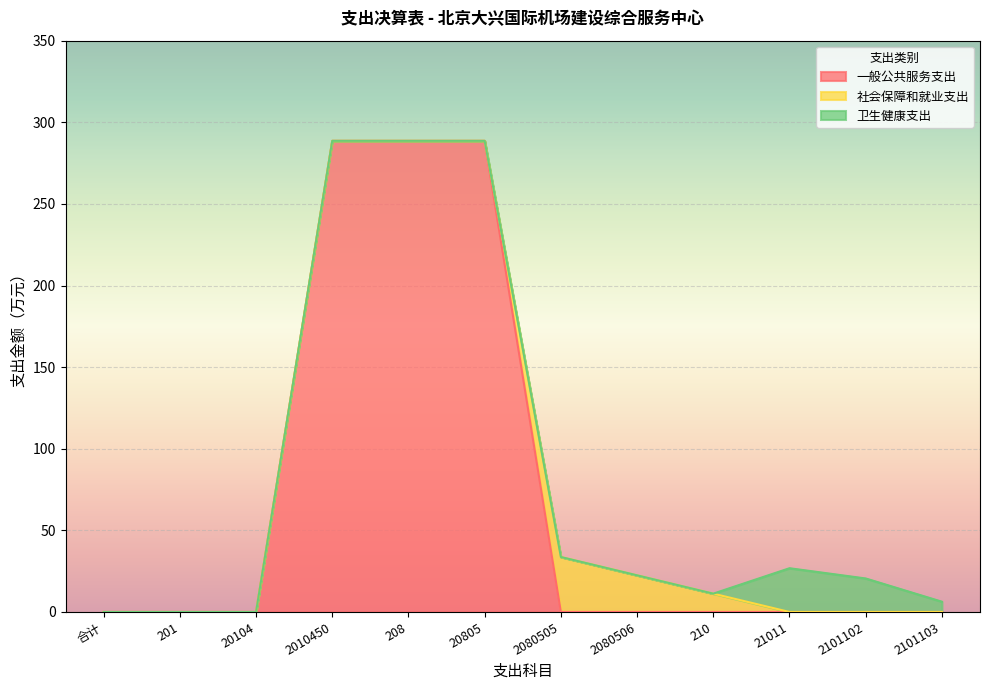

How many lines are shown in the chart?

3